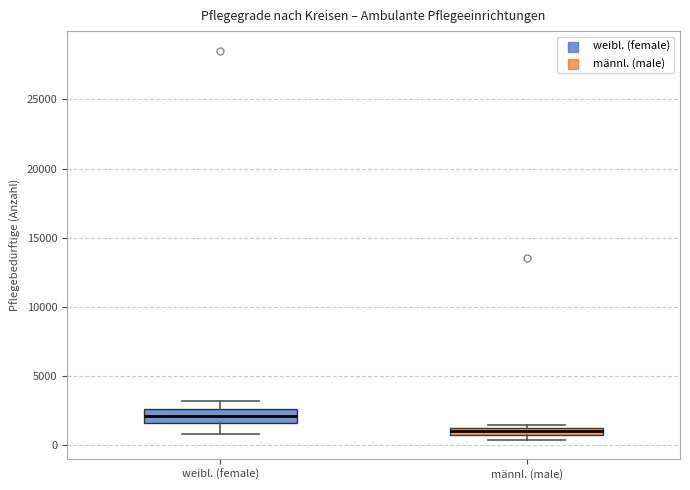

Where does the median line of the box for männl. (male) sit on the y-axis? The values are not printed on the chart, so give them approximately, as read against the axis.

1000